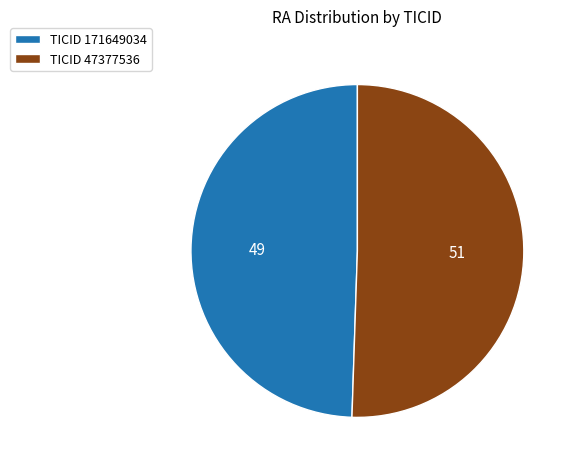

The TICID 47377536 slice represents 42% of the pie. True or false?

False